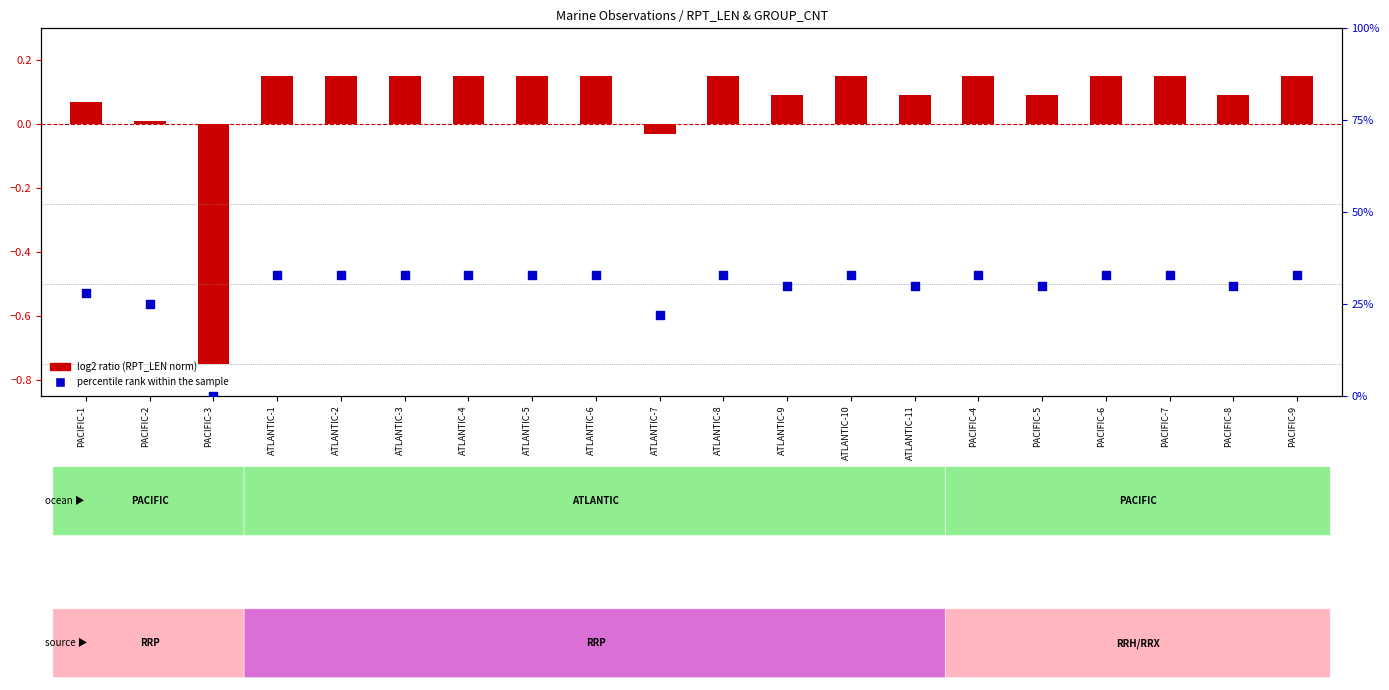

What is the total value across all series at PACIFIC-8?

0.4